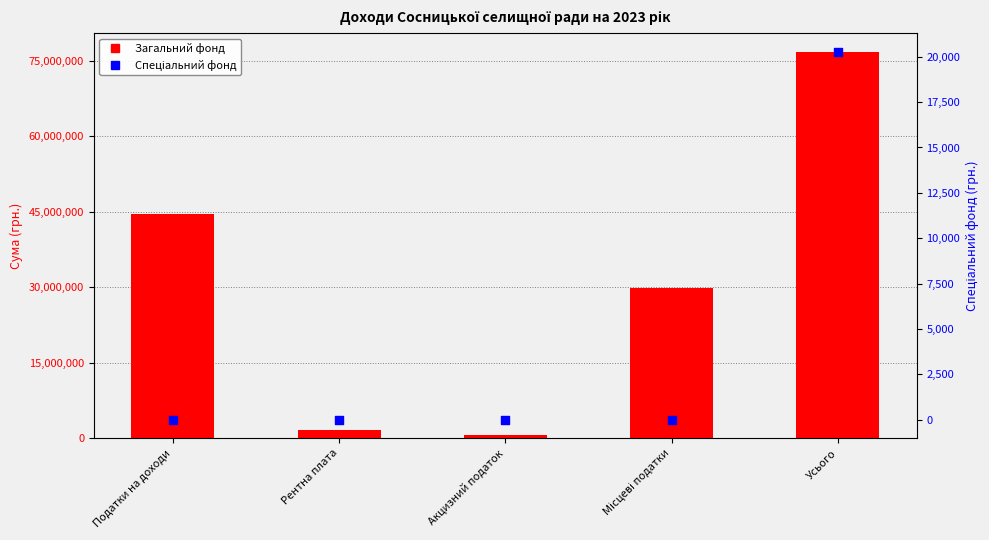

At how many categories does at least one series exceed 2063746?

3